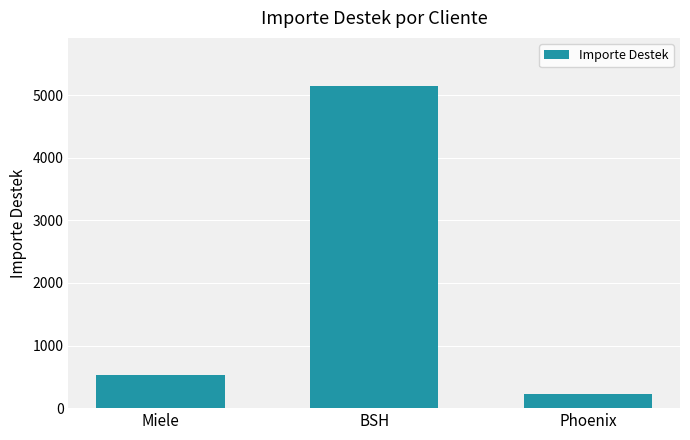

Between BSH and Miele, which is larger?

BSH